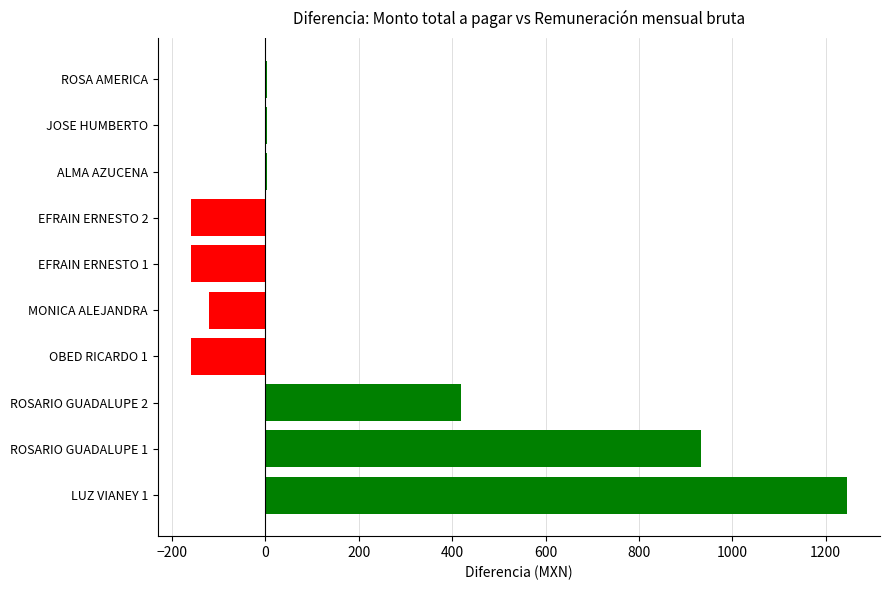

What is the change in value from ROSARIO GUADALUPE 1 to EFRAIN ERNESTO 1?

-1093